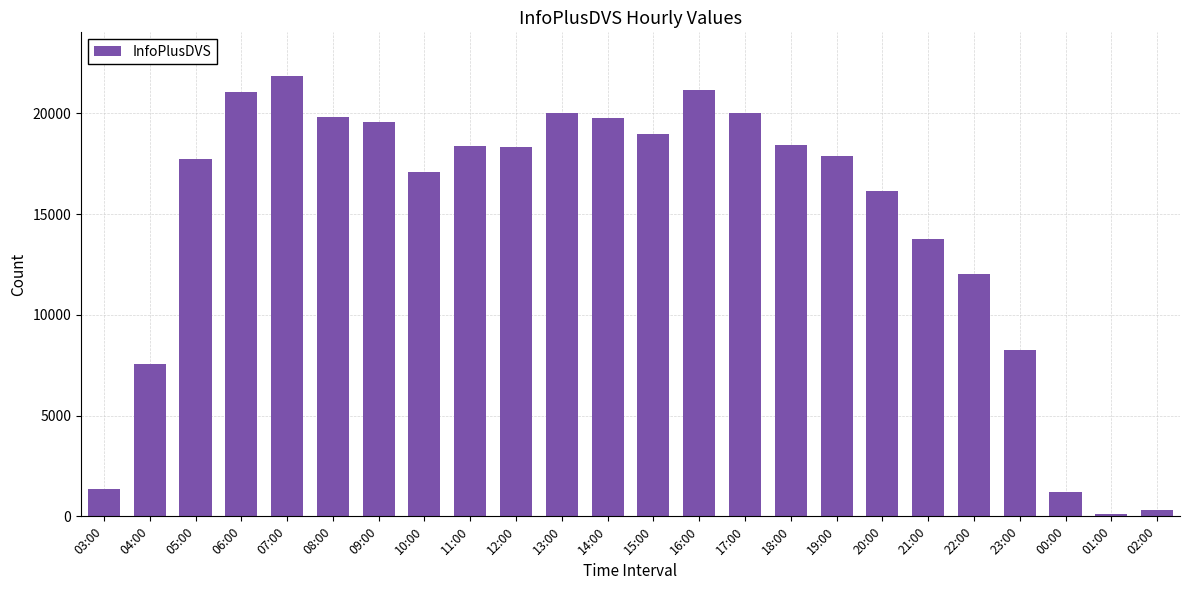

What is the label of the 20th bar from the left?

22:00